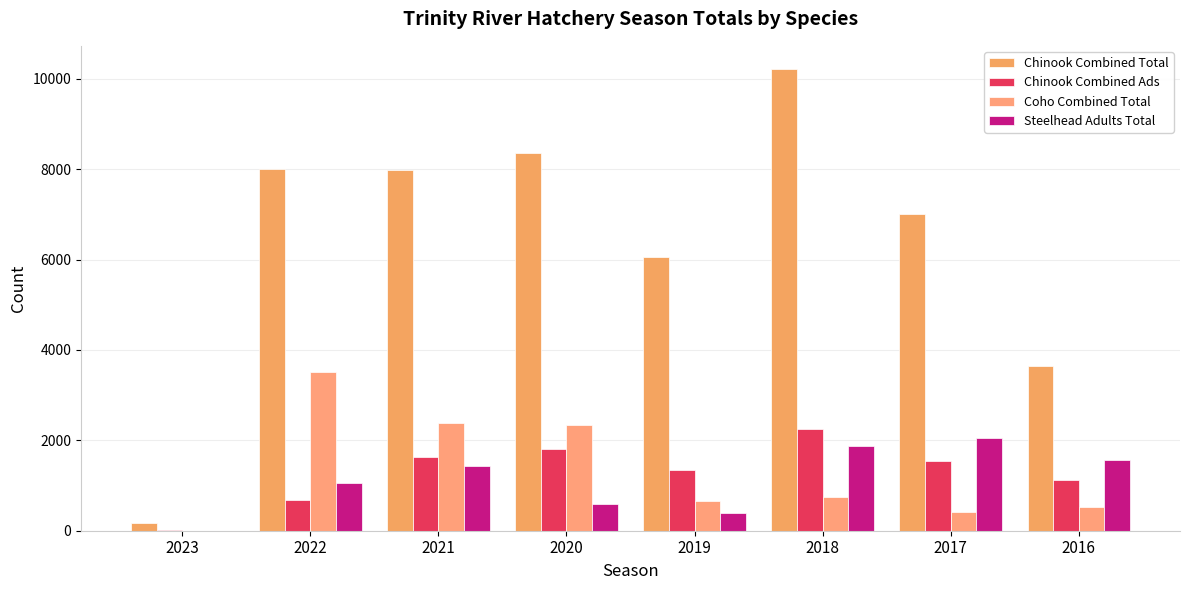

Are the bars horizontal?

No